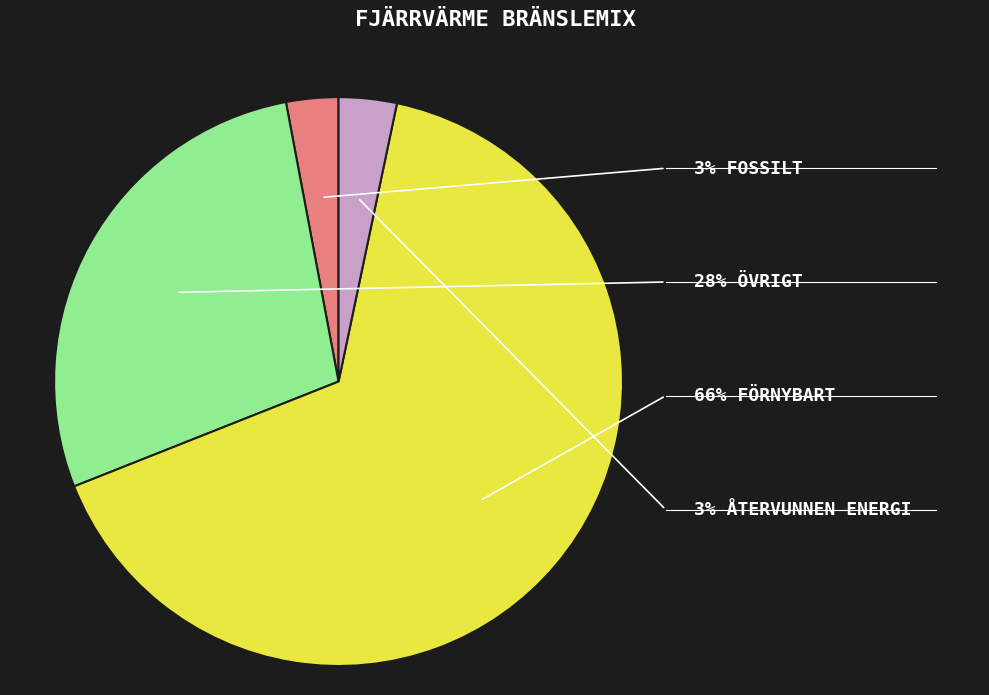

To the nearest percent, what is the combined percentage of Övrigt and Förnybart?

94%